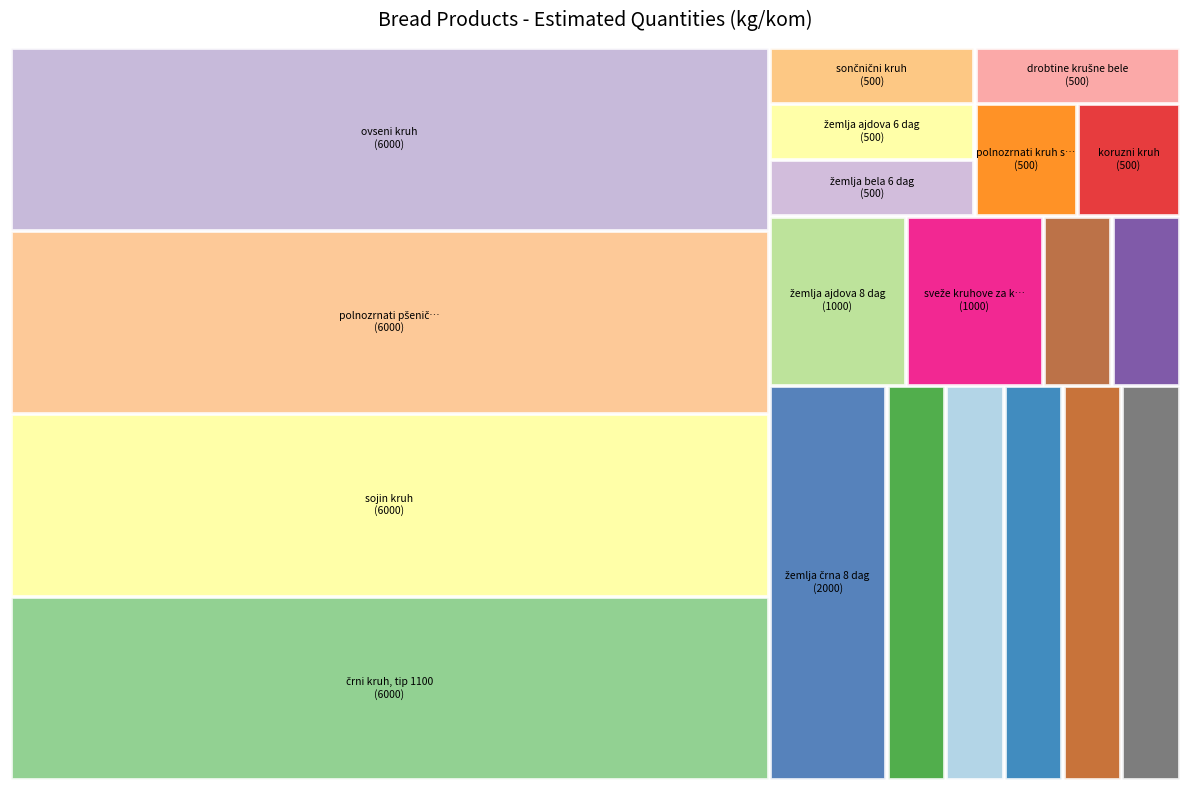

Combined, do sveže kruhove za kruhove cmoke and žemlja polbela 6 dag account for over 50%?

No